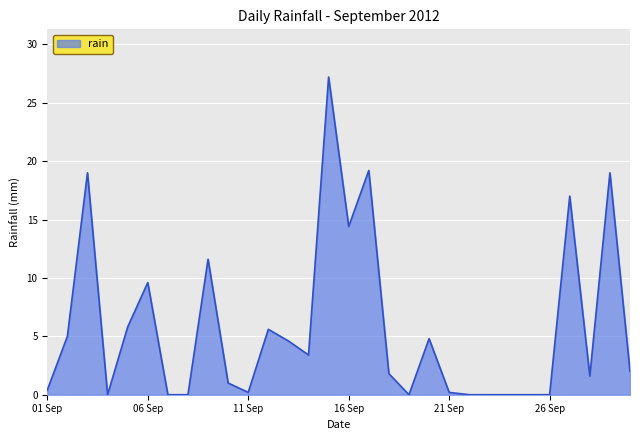

What is the maximum value shown in the chart?

27.2